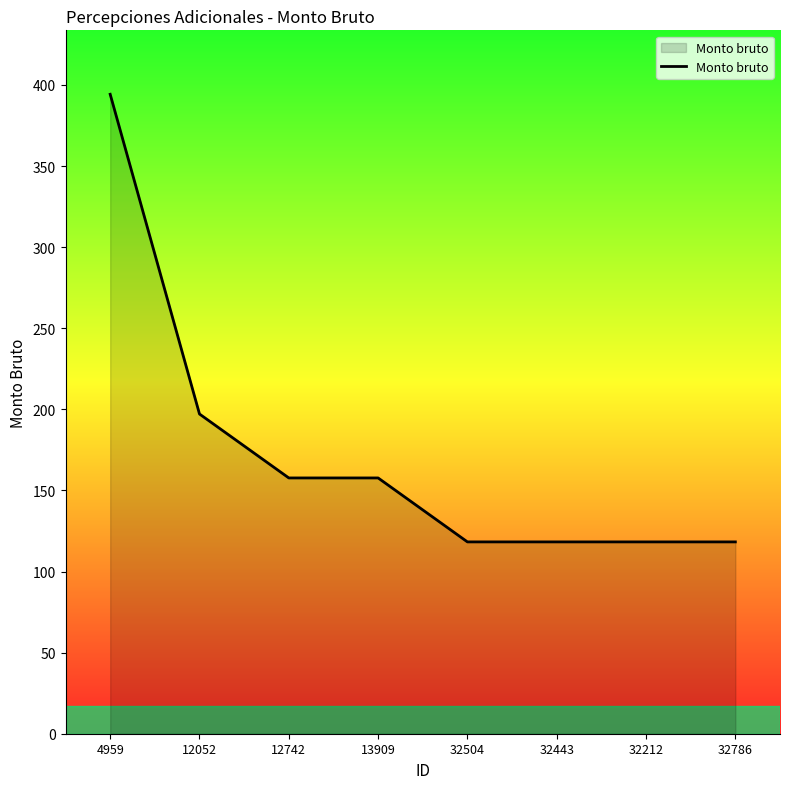

True or false: the data shows 157.7 at 13909.

True